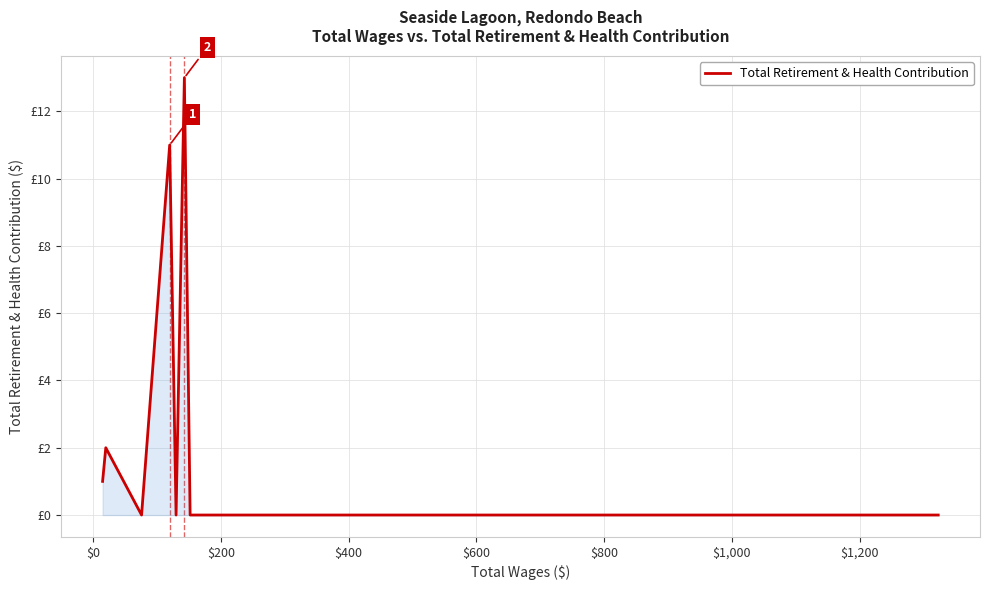

Reading right to left, what are all the values shown in this chart?

0	0	0	0	0	13	0	11	0	2	1